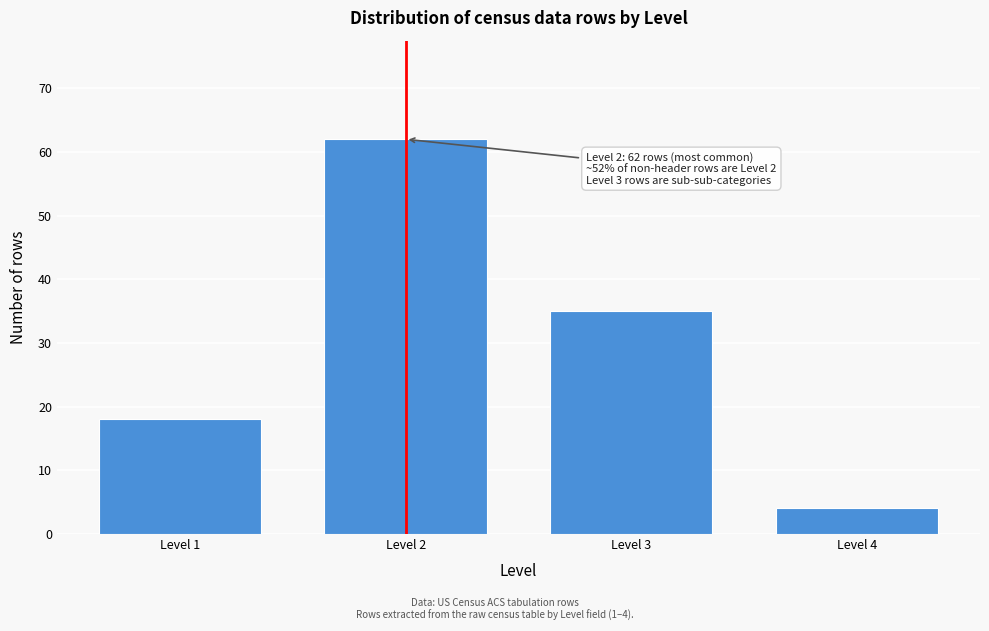

Reading left to right, list all the values displayed in this chart.

18	62	35	4